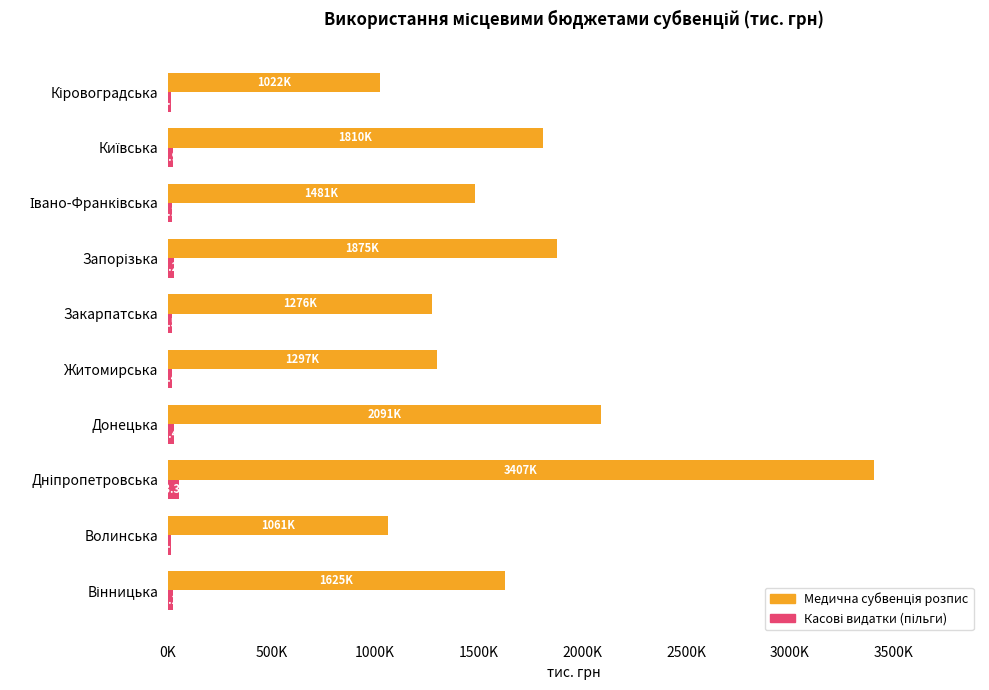

What is the difference between the second highest and second lowest values in the Медична субвенція розпис series?

1030130.0